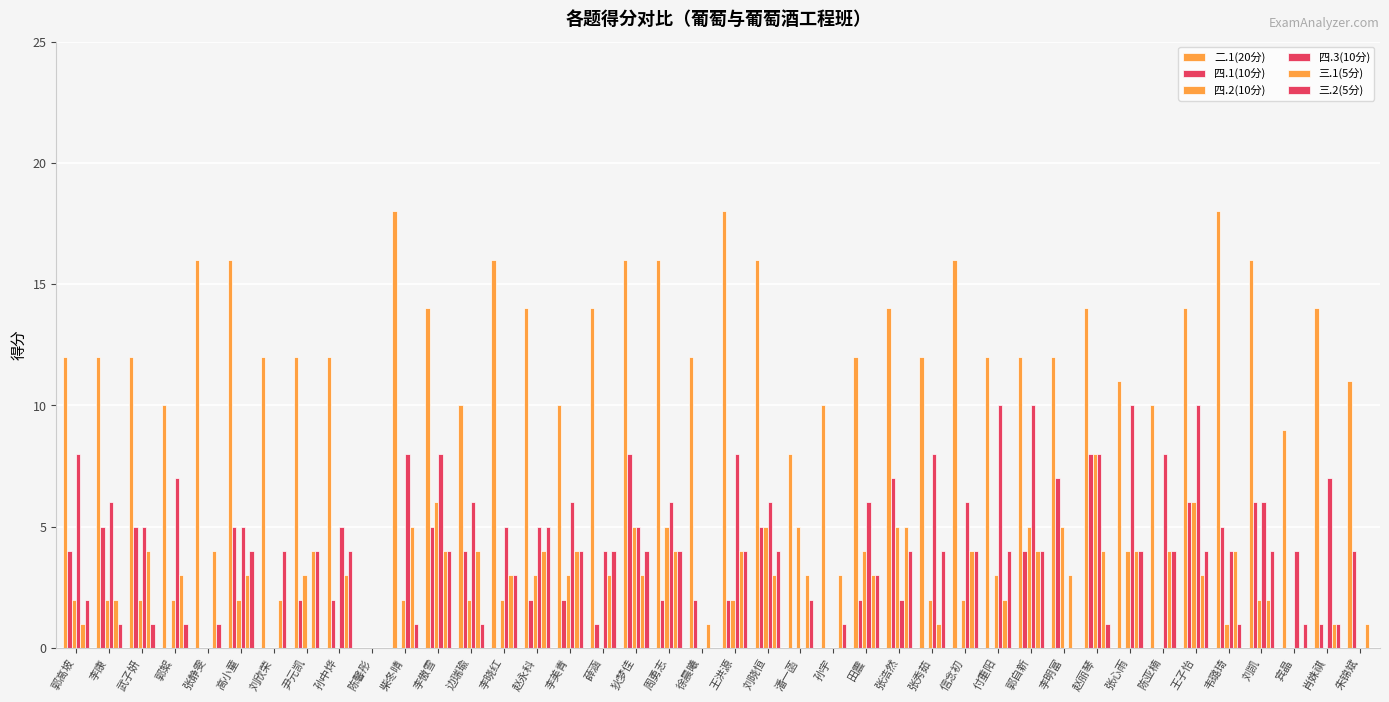

How many categories are shown in the chart?

40